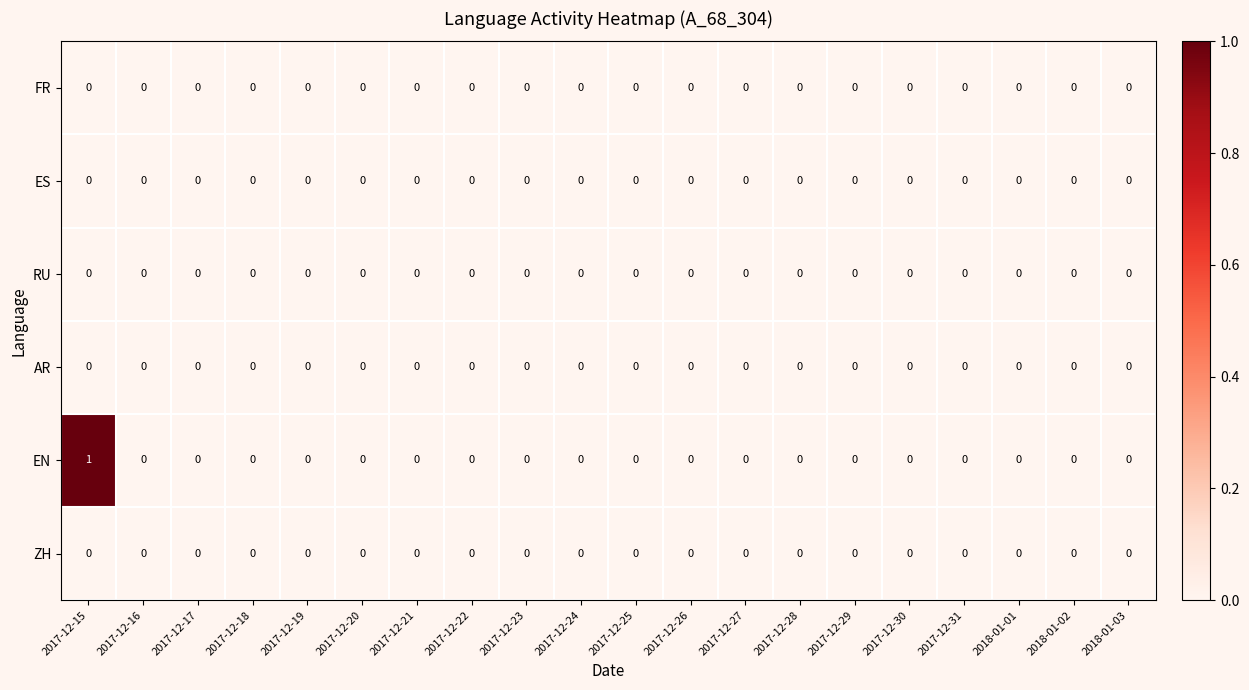

Which series has the largest range (max minus min)?

EN